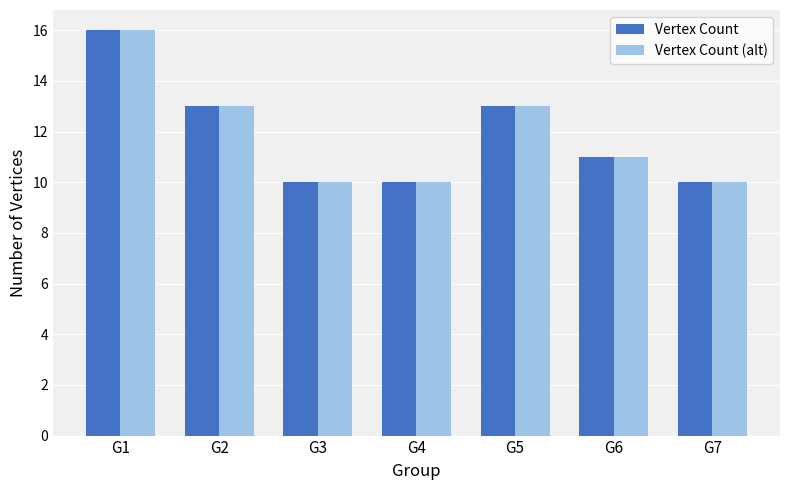

True or false: Vertex Count (alt) has a value of 4 at G5.

False